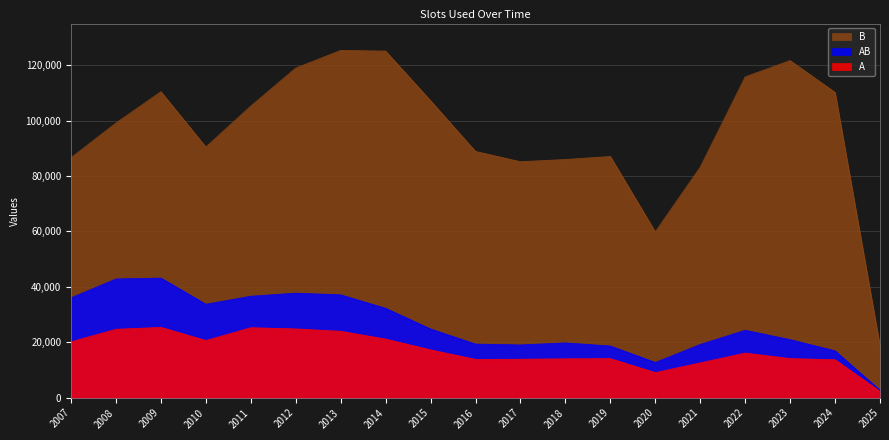

The A series shows 8465 at 2013. True or false?

False